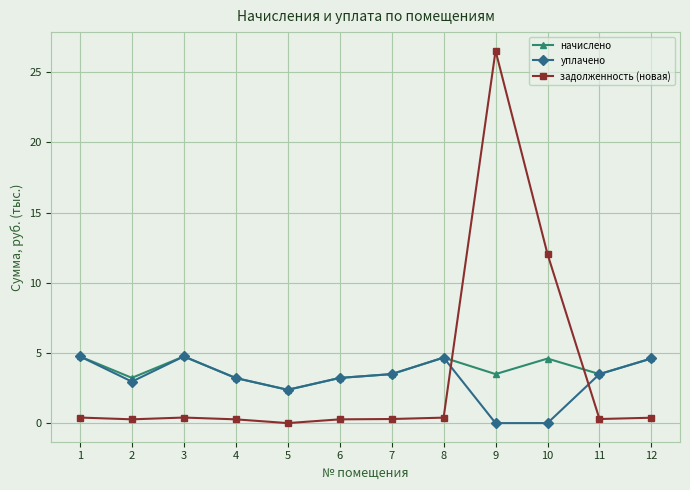

The value of начислено at 11 is 2.0. True or false?

False